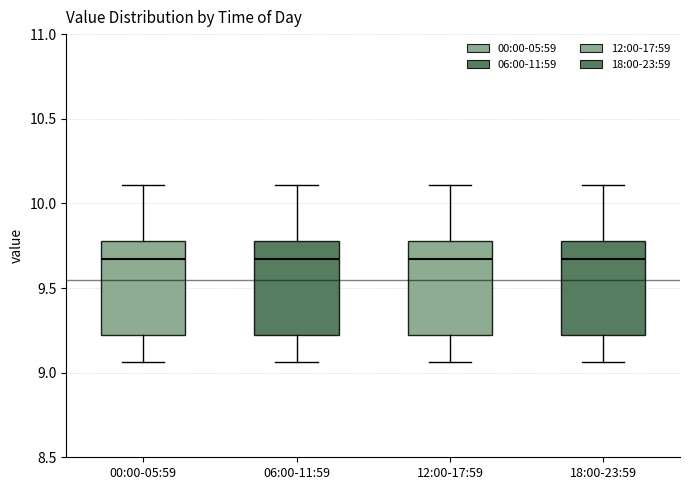

Reading left to right, read every box against the y-axis: the position of its median line, the range the box covers, and the ends of its whiskers. The values are not printed on the chart, so give them approximately, as read against the axis.

00:00-05:59: median 9.65, box 9.20 to 9.80, whiskers 9.05 to 10.10
06:00-11:59: median 9.65, box 9.20 to 9.80, whiskers 9.05 to 10.10
12:00-17:59: median 9.65, box 9.20 to 9.80, whiskers 9.05 to 10.10
18:00-23:59: median 9.65, box 9.20 to 9.80, whiskers 9.05 to 10.10